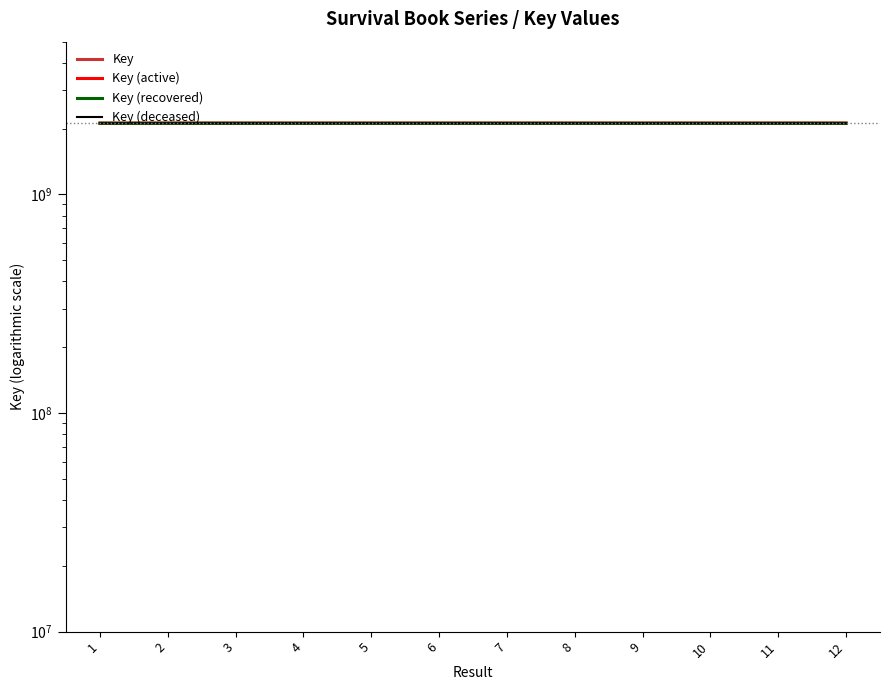

True or false: Key (deceased) and Key (recovered) intersect in this chart.

False